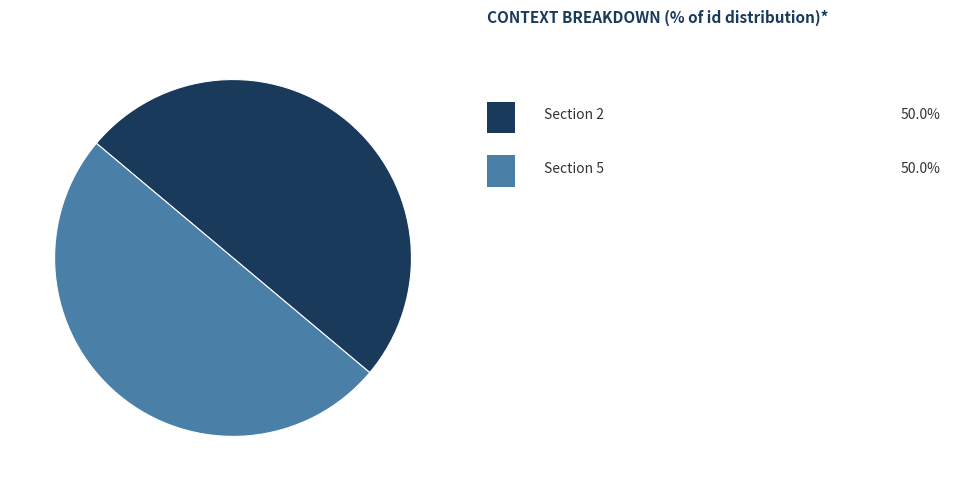

Count the number of slices in the pie.

2